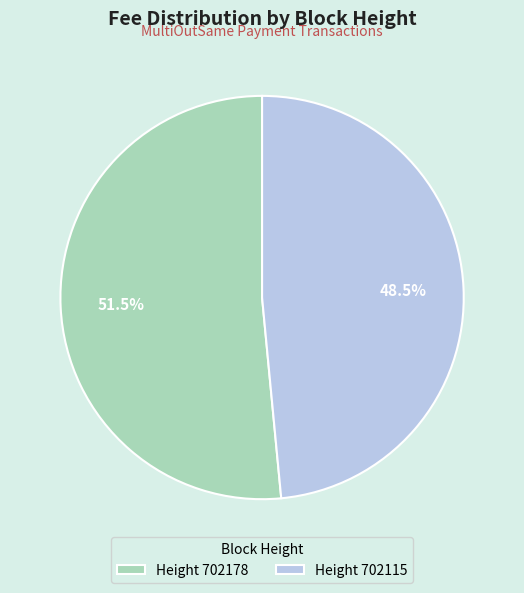

Does Height 702115 account for over 50% of the chart?

No